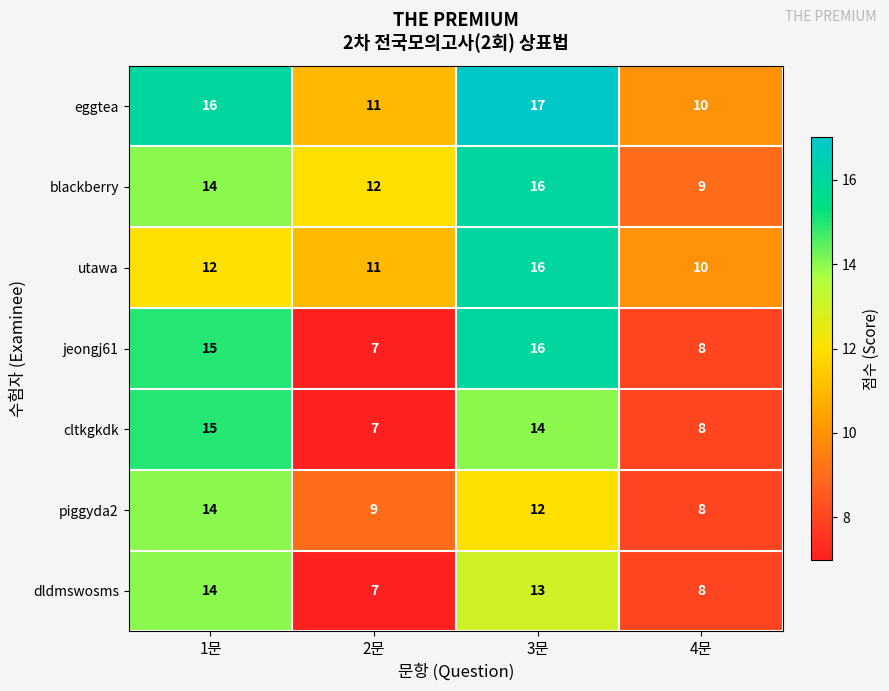

Which series has the widest spread of values?

jeongj61